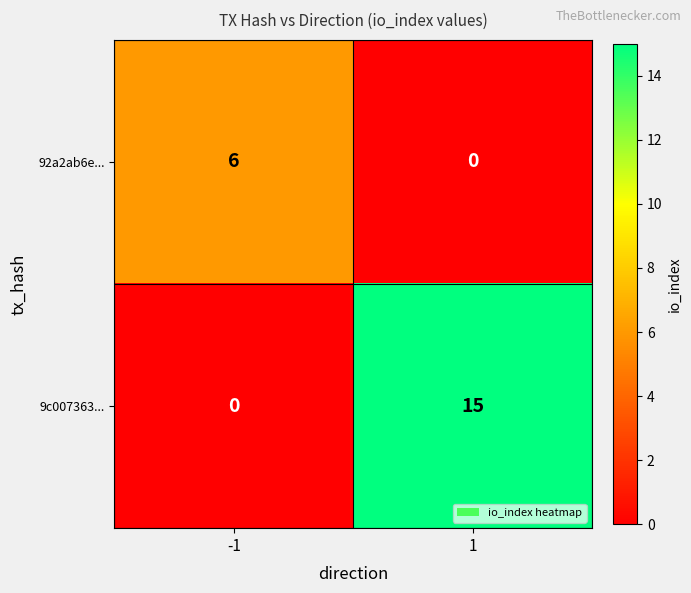

What is the maximum value shown in the chart?

15